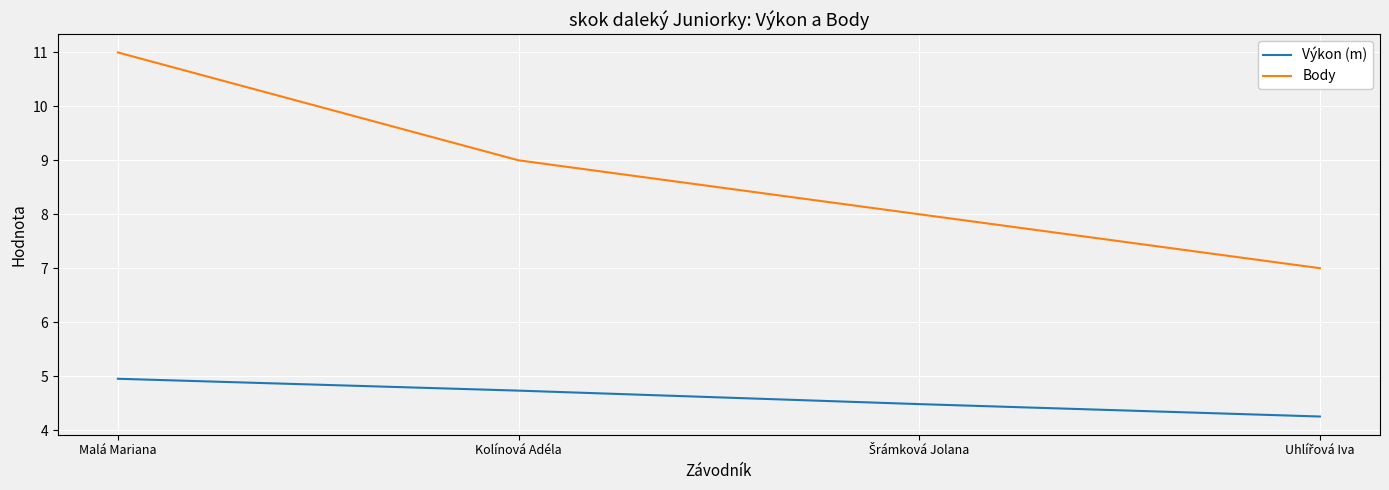

What is the maximum value for Výkon (m)?

5.0